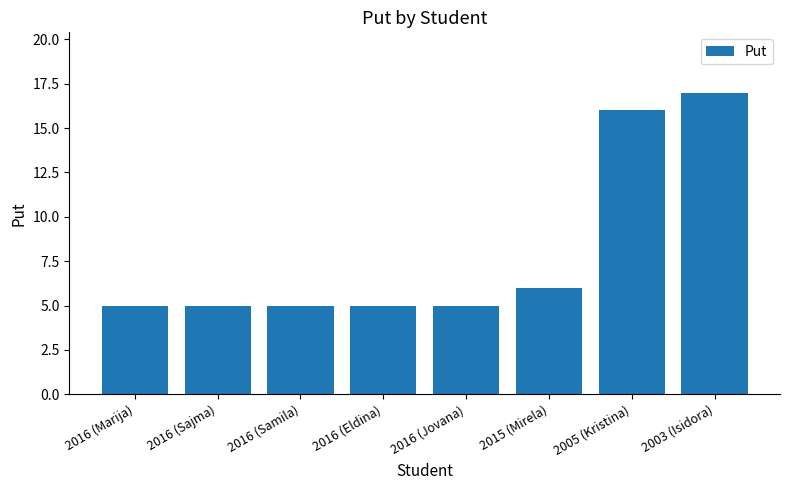

What is the change in value from 2015 (Mirela) to 2005 (Kristina)?

+10